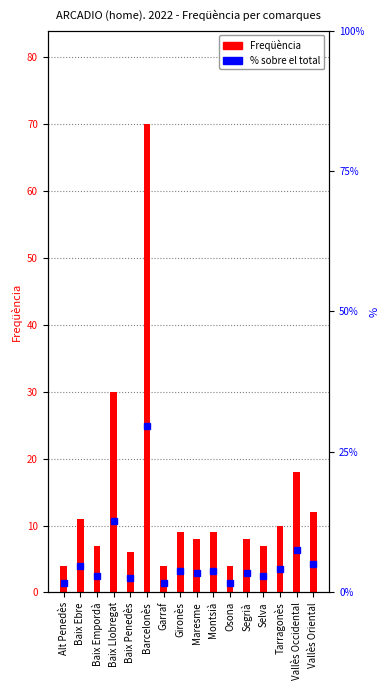

What is the value of the Freqüència bar at the 1st from the left?

4.0